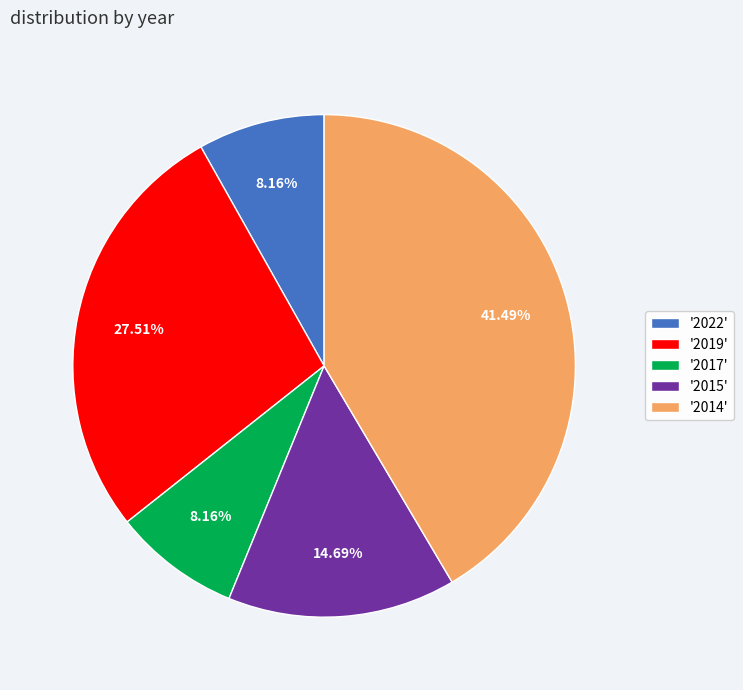

Do '2022' and '2019' together represent more than half of the pie?

No